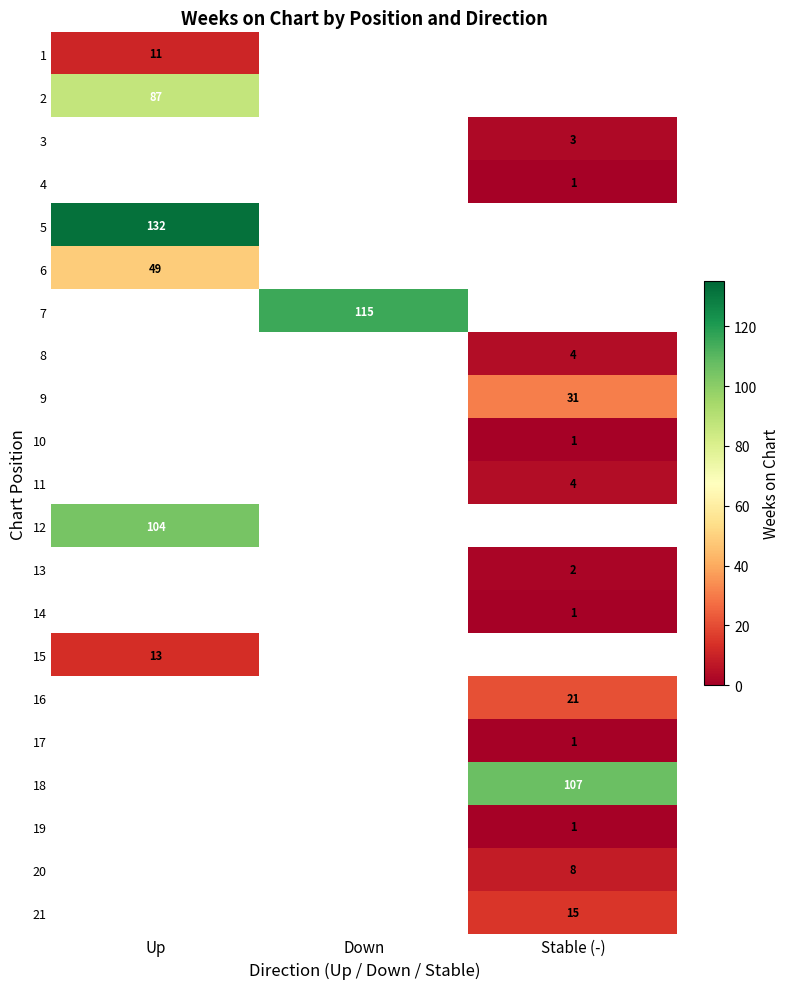

How many distinct data groups are displayed?

21